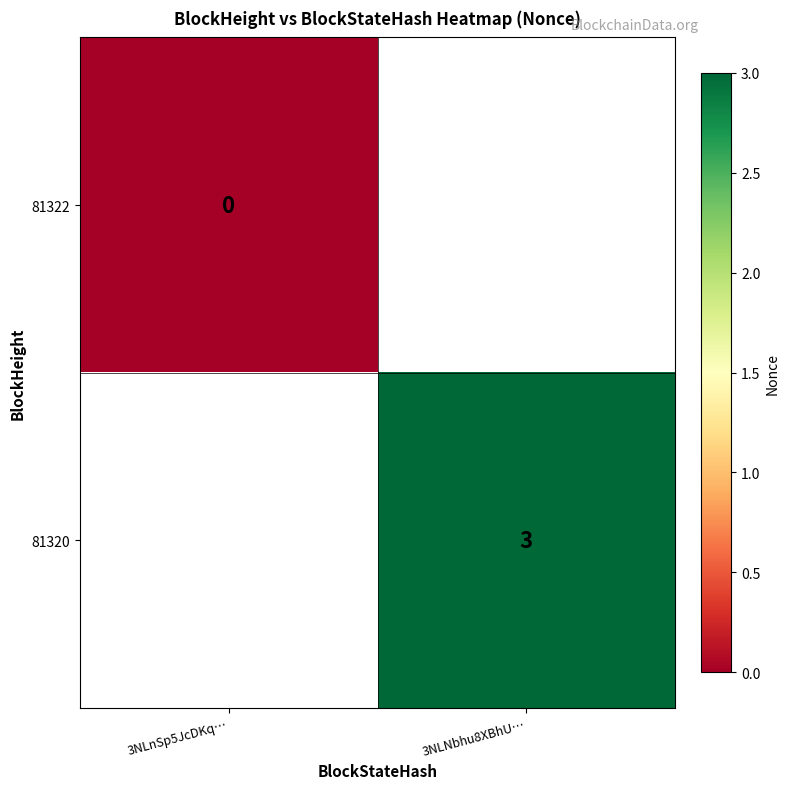

The value of 81320 at 3NLNbhu8XBhU… is 1. True or false?

False